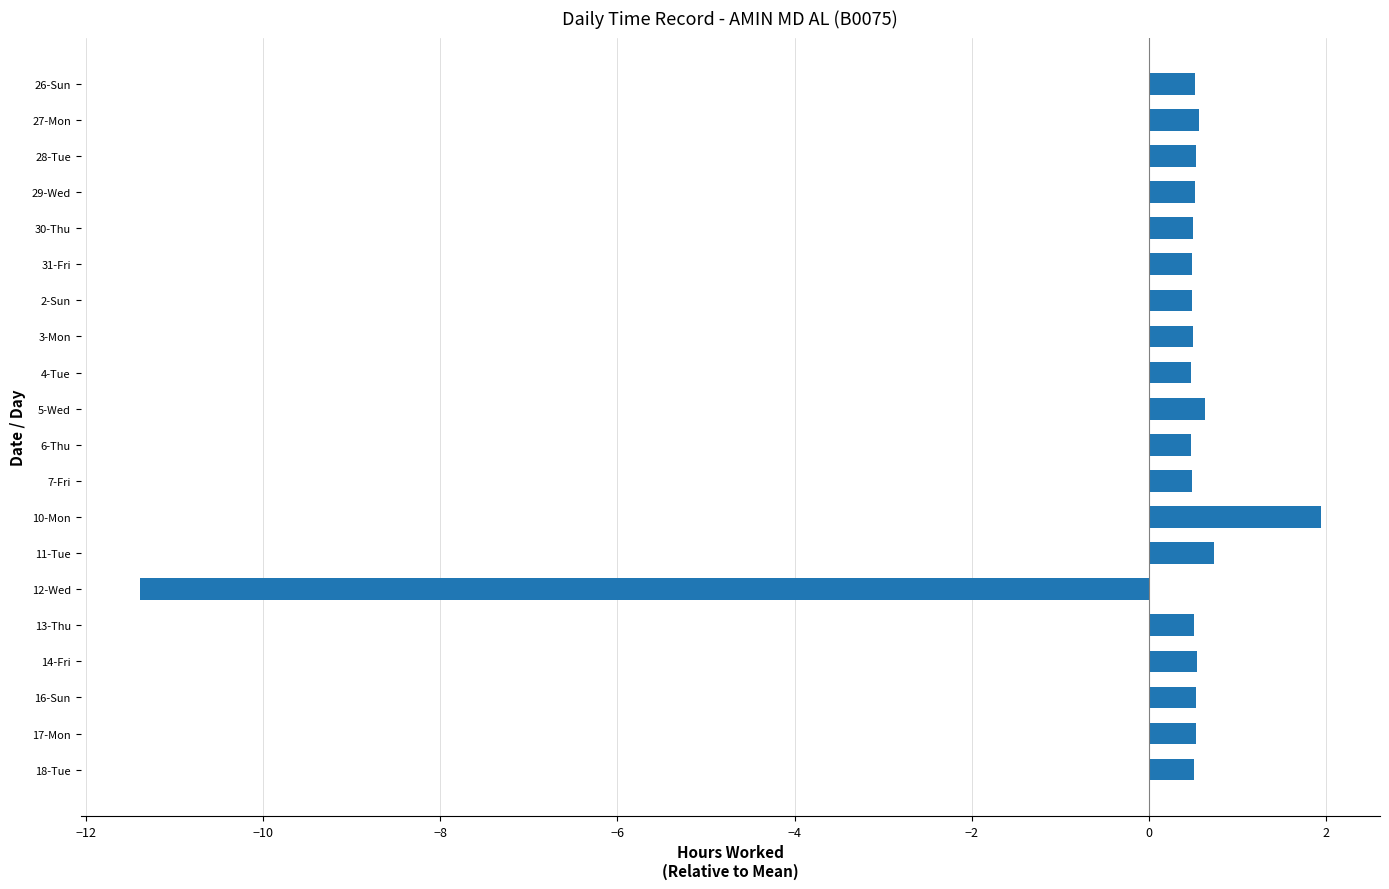

How many bars are there in total?

20